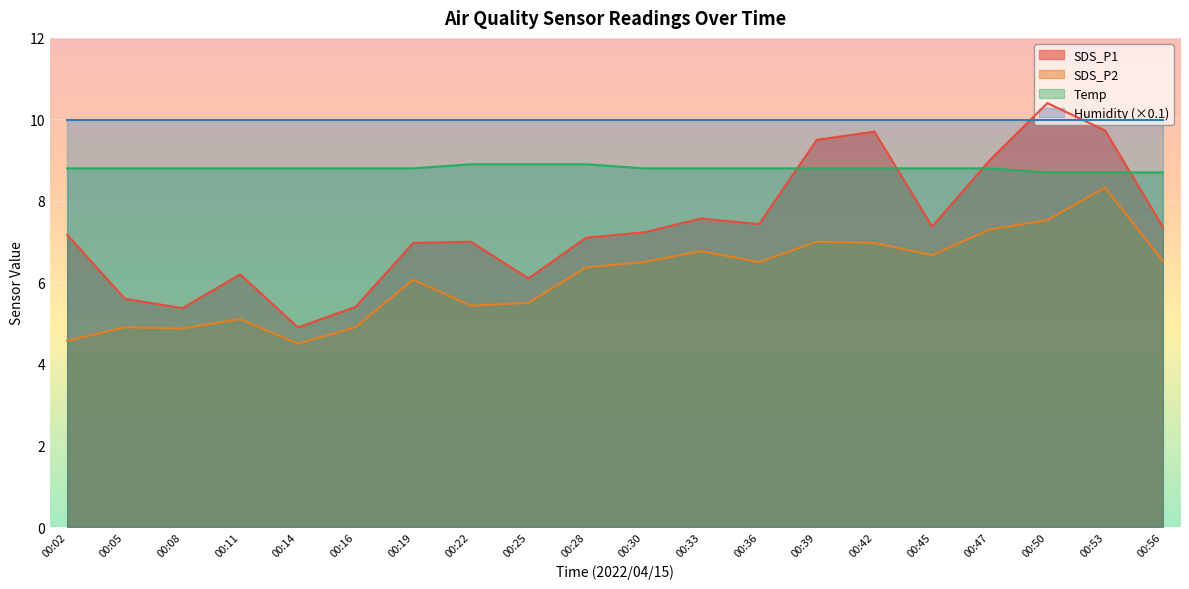

What is the difference between the maximum and second lowest values in the SDS_P2 series?

3.8